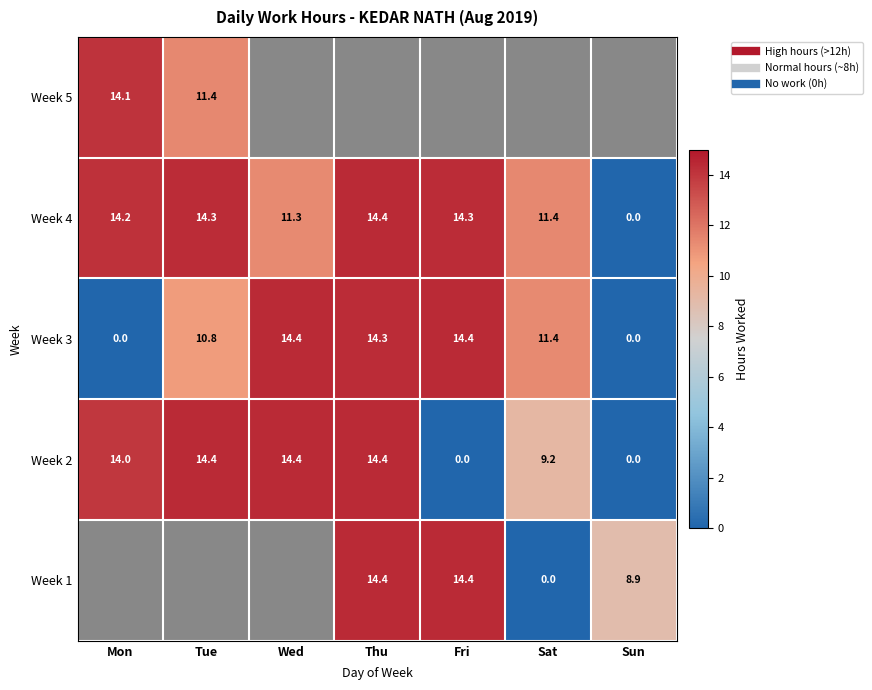

What is the greatest value displayed?

14.4